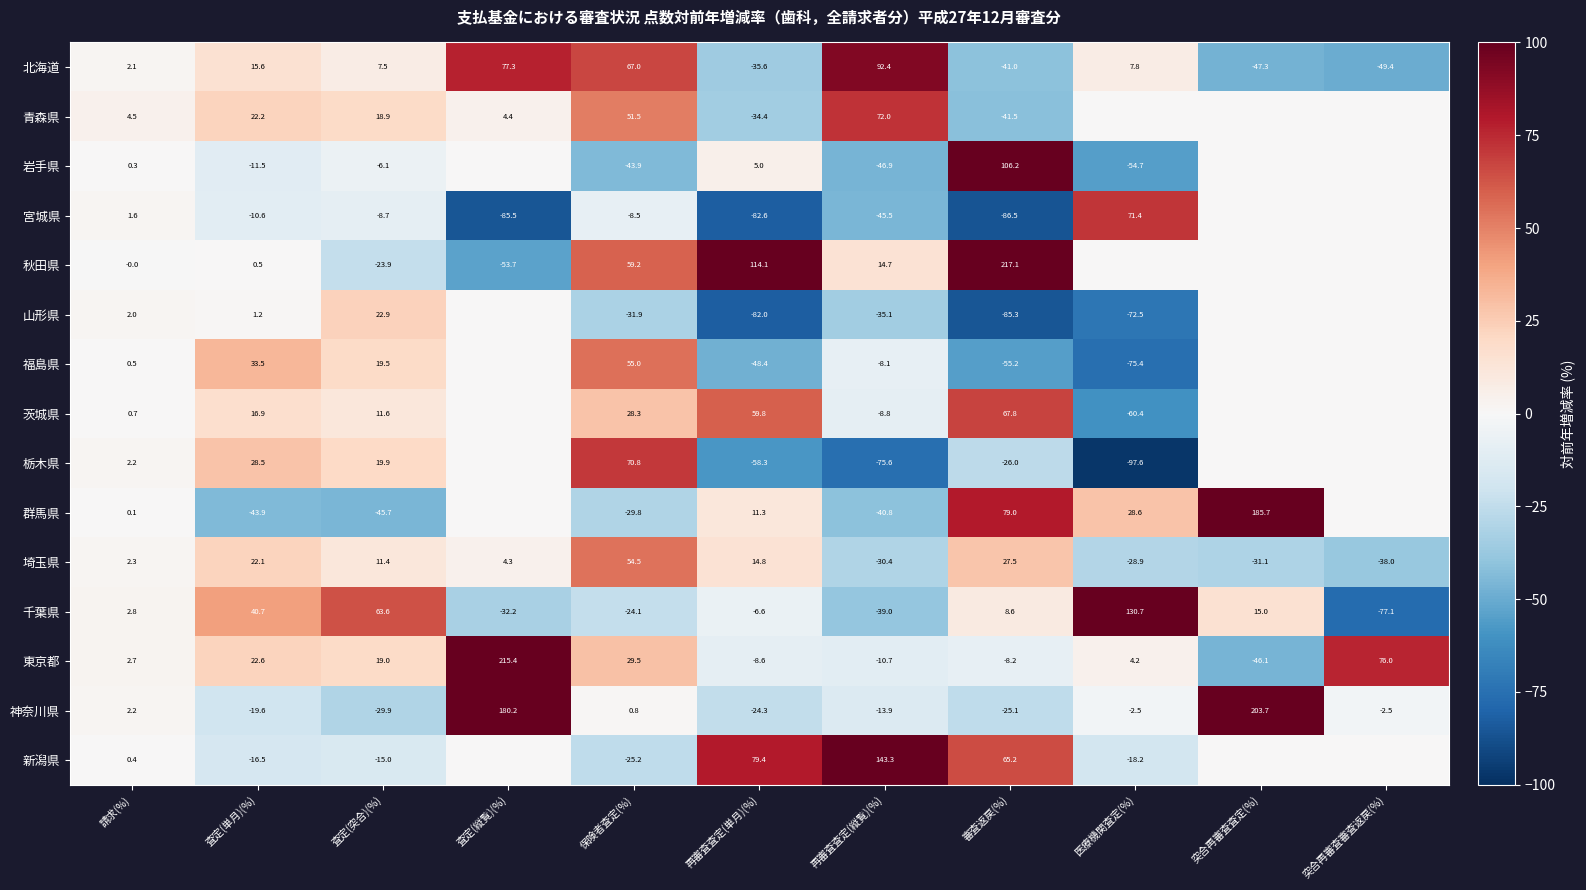

What is the difference between the highest and lowest values at 審査返戻(%)?

303.6